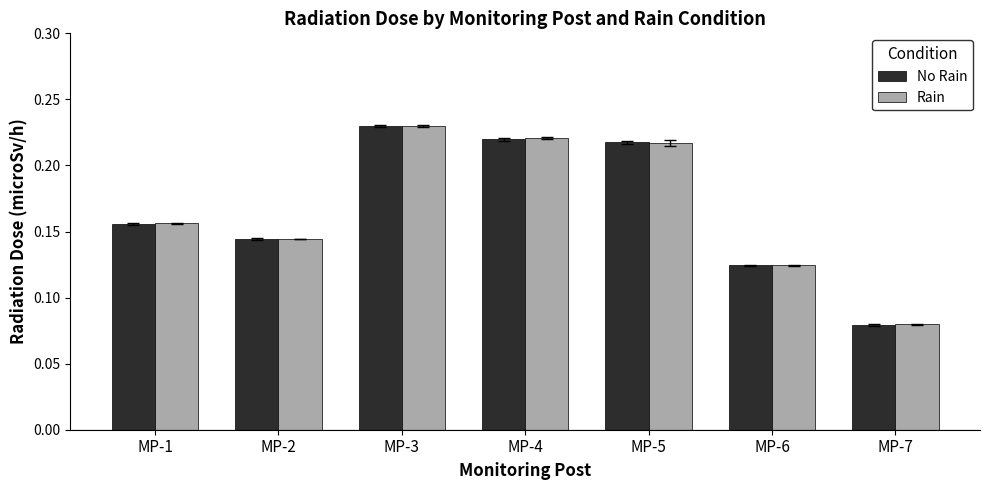

At which label does Rain reach its peak?

MP-3